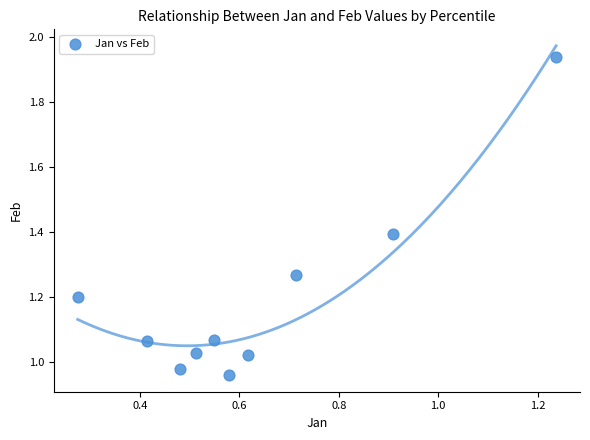

What is the average X value?

0.6